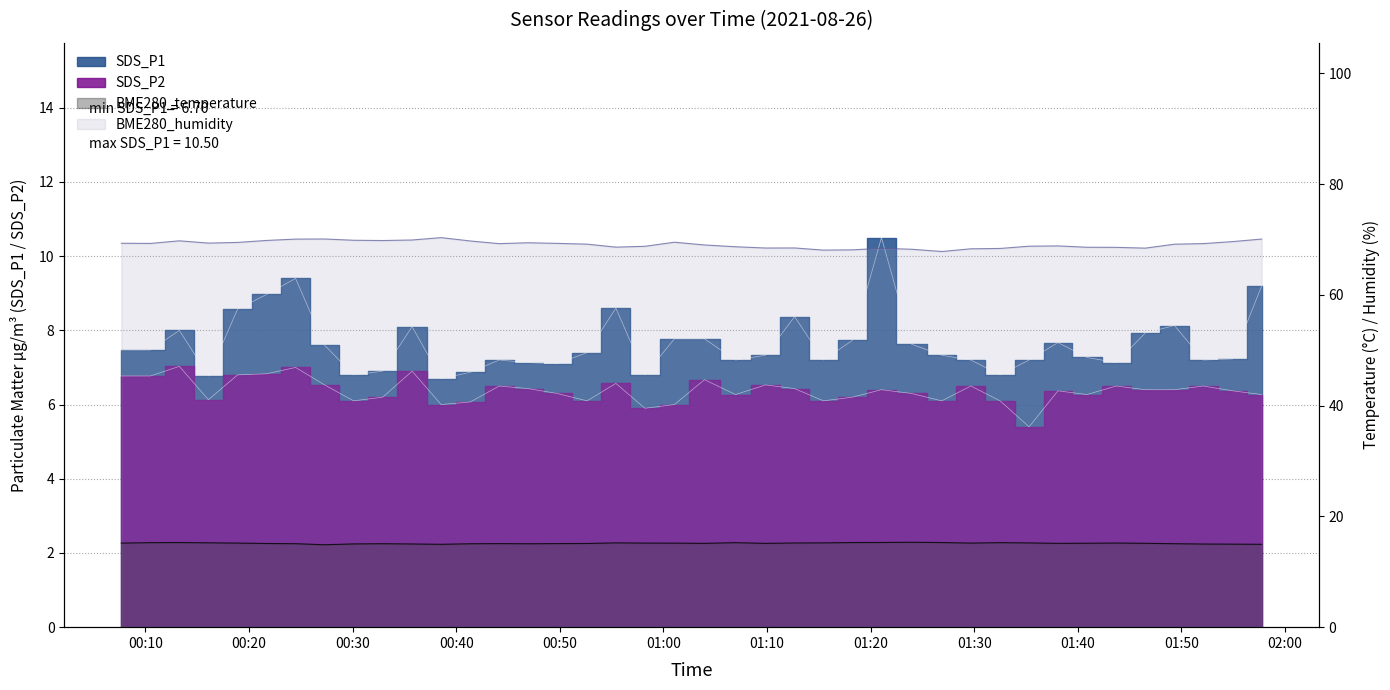

How many interior local valleys does the SDS_P2 series have?

10